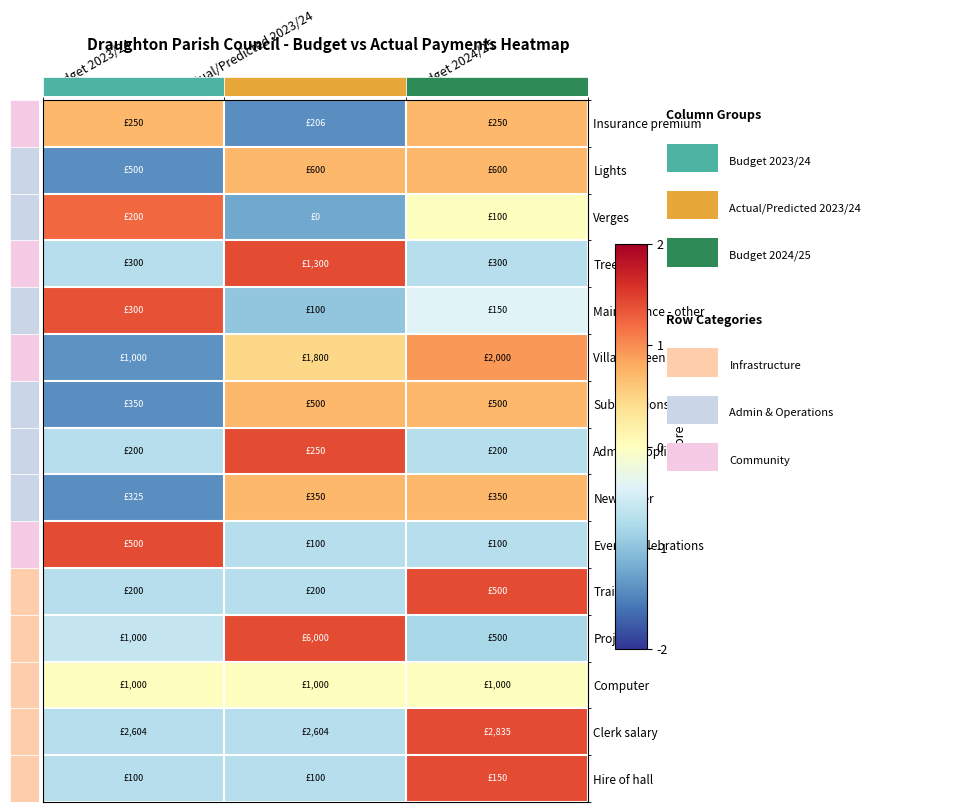

Reading right to left, extract all data points from this chart.

Insurance premium: Budget 2024/25=0.7	Actual/Predicted 2023/24=-1.4	Budget 2023/24=0.7
Lights: Budget 2024/25=0.7	Actual/Predicted 2023/24=0.7	Budget 2023/24=-1.4
Verges: Budget 2024/25=0.0	Actual/Predicted 2023/24=-1.2	Budget 2023/24=1.2
Trees: Budget 2024/25=-0.7	Actual/Predicted 2023/24=1.4	Budget 2023/24=-0.7
Maintenance - other: Budget 2024/25=-0.4	Actual/Predicted 2023/24=-1.0	Budget 2023/24=1.4
Village Green: Budget 2024/25=0.9	Actual/Predicted 2023/24=0.5	Budget 2023/24=-1.4
Subscriptions: Budget 2024/25=0.7	Actual/Predicted 2023/24=0.7	Budget 2023/24=-1.4
Admin/supplies: Budget 2024/25=-0.7	Actual/Predicted 2023/24=1.4	Budget 2023/24=-0.7
Newsletter: Budget 2024/25=0.7	Actual/Predicted 2023/24=0.7	Budget 2023/24=-1.4
Events/celebrations: Budget 2024/25=-0.7	Actual/Predicted 2023/24=-0.7	Budget 2023/24=1.4
Training: Budget 2024/25=1.4	Actual/Predicted 2023/24=-0.7	Budget 2023/24=-0.7
Projects: Budget 2024/25=-0.8	Actual/Predicted 2023/24=1.4	Budget 2023/24=-0.6
Computer: Budget 2024/25=0.0	Actual/Predicted 2023/24=0.0	Budget 2023/24=0.0
Clerk salary: Budget 2024/25=1.4	Actual/Predicted 2023/24=-0.7	Budget 2023/24=-0.7
Hire of hall: Budget 2024/25=1.4	Actual/Predicted 2023/24=-0.7	Budget 2023/24=-0.7